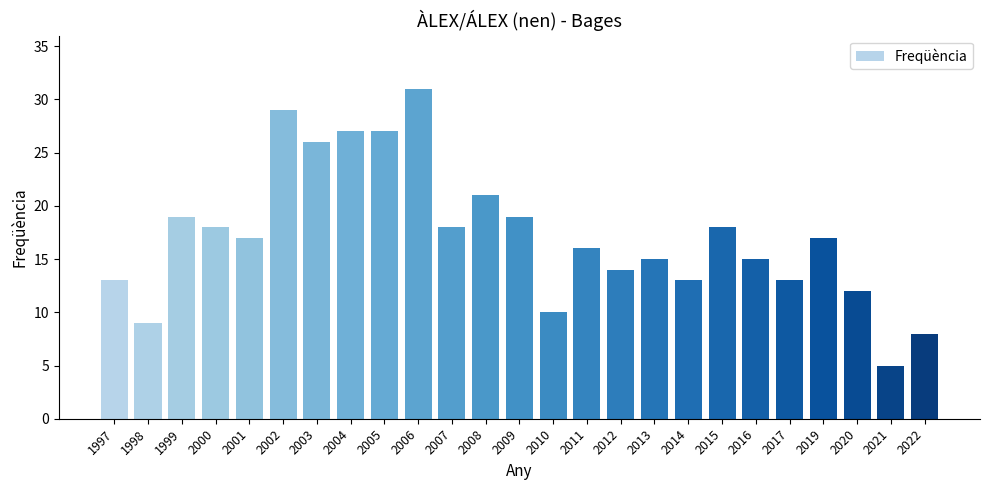

Reading left to right, what are all the values shown in this chart?

1997=13	1998=9	1999=19	2000=18	2001=17	2002=29	2003=26	2004=27	2005=27	2006=31	2007=18	2008=21	2009=19	2010=10	2011=16	2012=14	2013=15	2014=13	2015=18	2016=15	2017=13	2019=17	2020=12	2021=5	2022=8